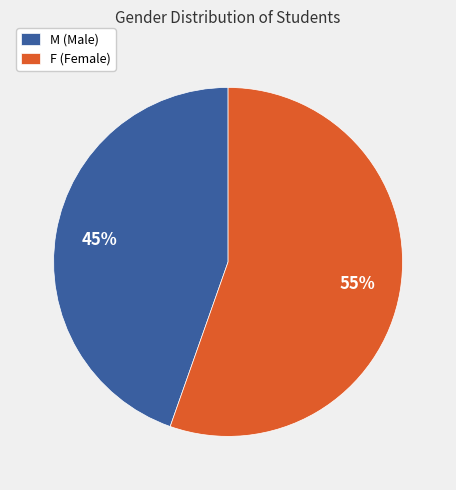

Is it true that M is 51% of the pie?

False